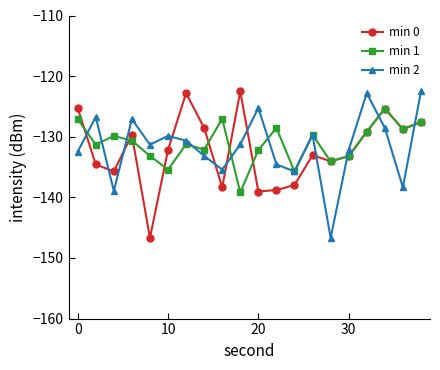

What is the minimum value for min 1?

-139.2